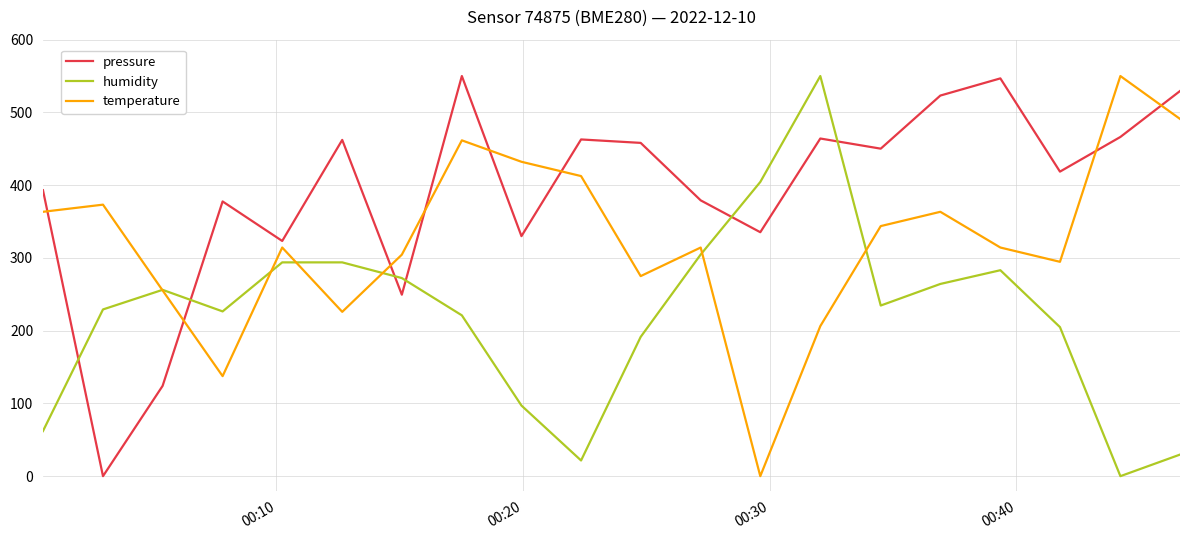

True or false: humidity and pressure intersect in this chart.

True